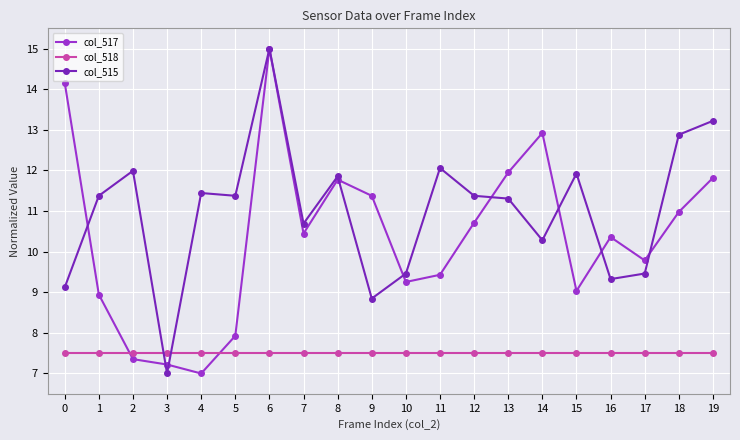

Is it true that col_515 equals 16.8 at 13?

False